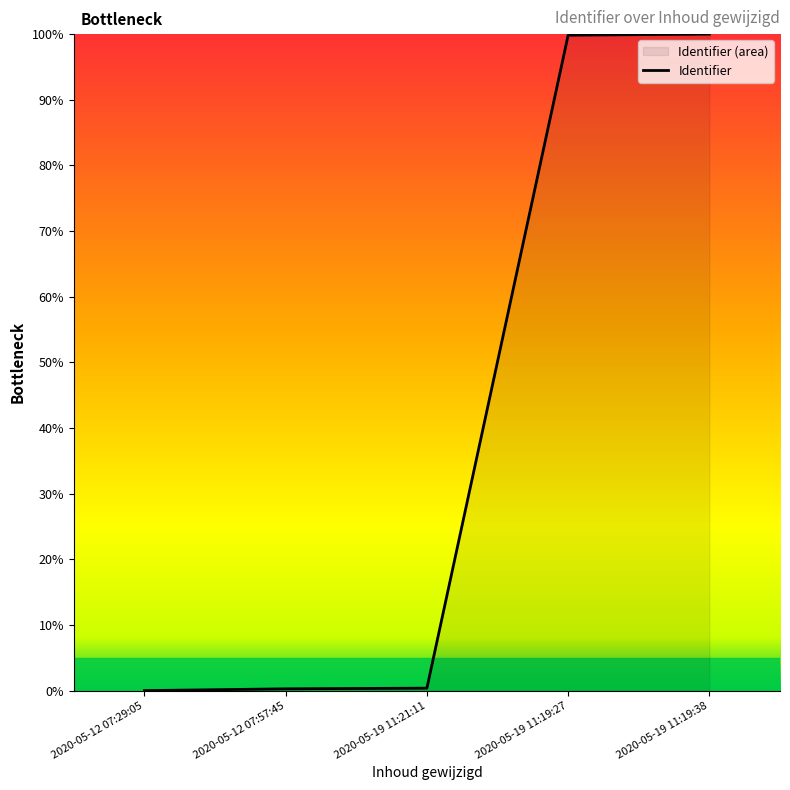

True or false: there are more than 2 points higher than both neighbors.

False